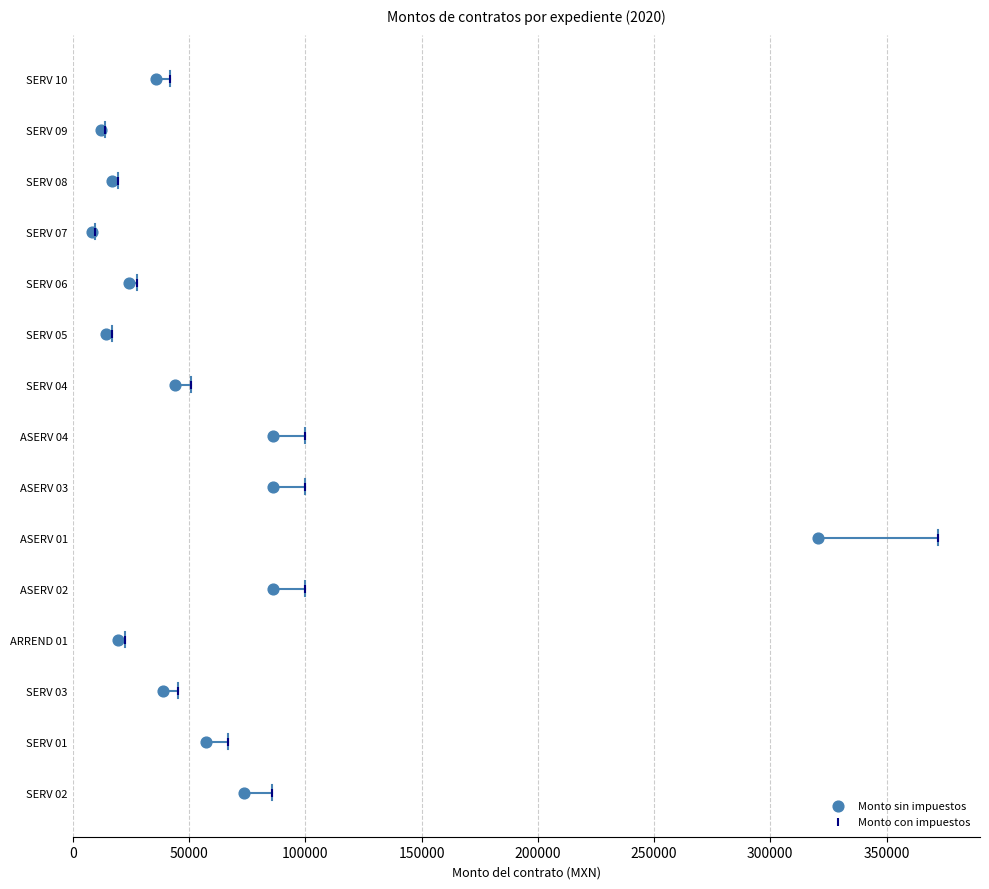

What are all the series names shown in the legend?

Monto sin impuestos, Monto con impuestos